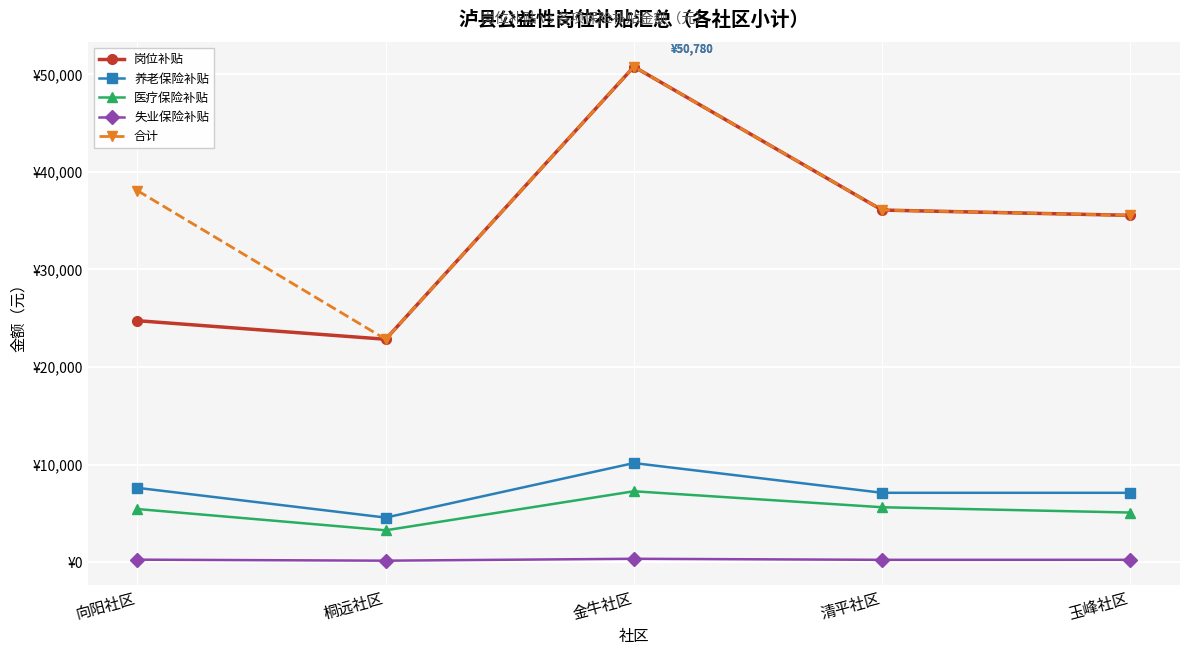

True or false: 岗位补贴 has a value of 50780 at 金牛社区.

True